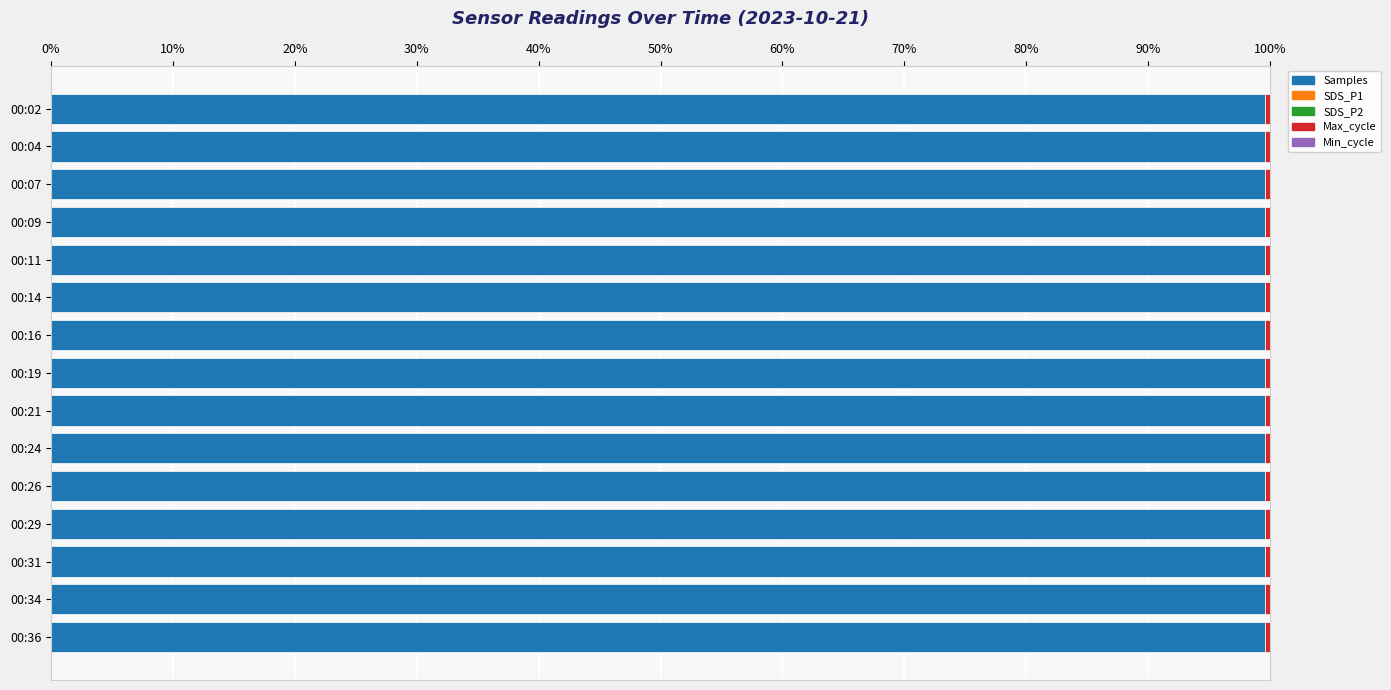

Is it true that Samples equals 99.6 at 00:04?

True